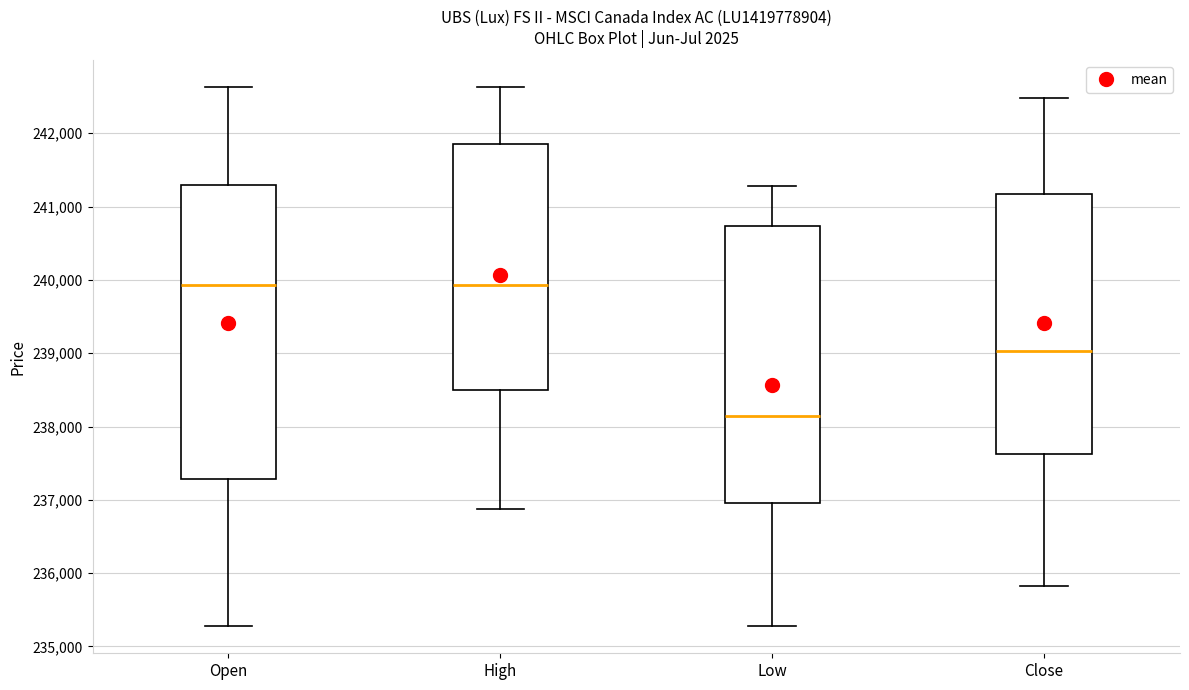

Where is the upper edge of the box for Open on the y-axis? The values are not printed on the chart, so give them approximately, as read against the axis.

241300